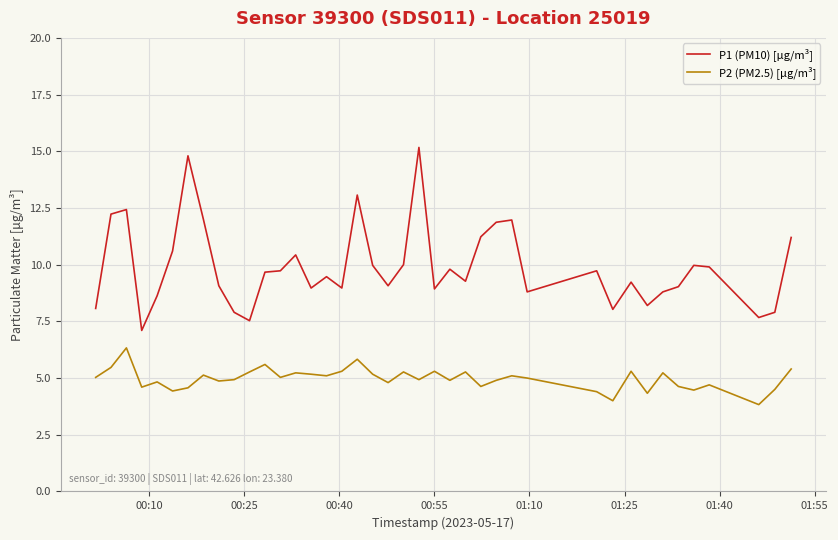

What is the lowest value of the P2 (PM2.5) [µg/m³] series?

3.8